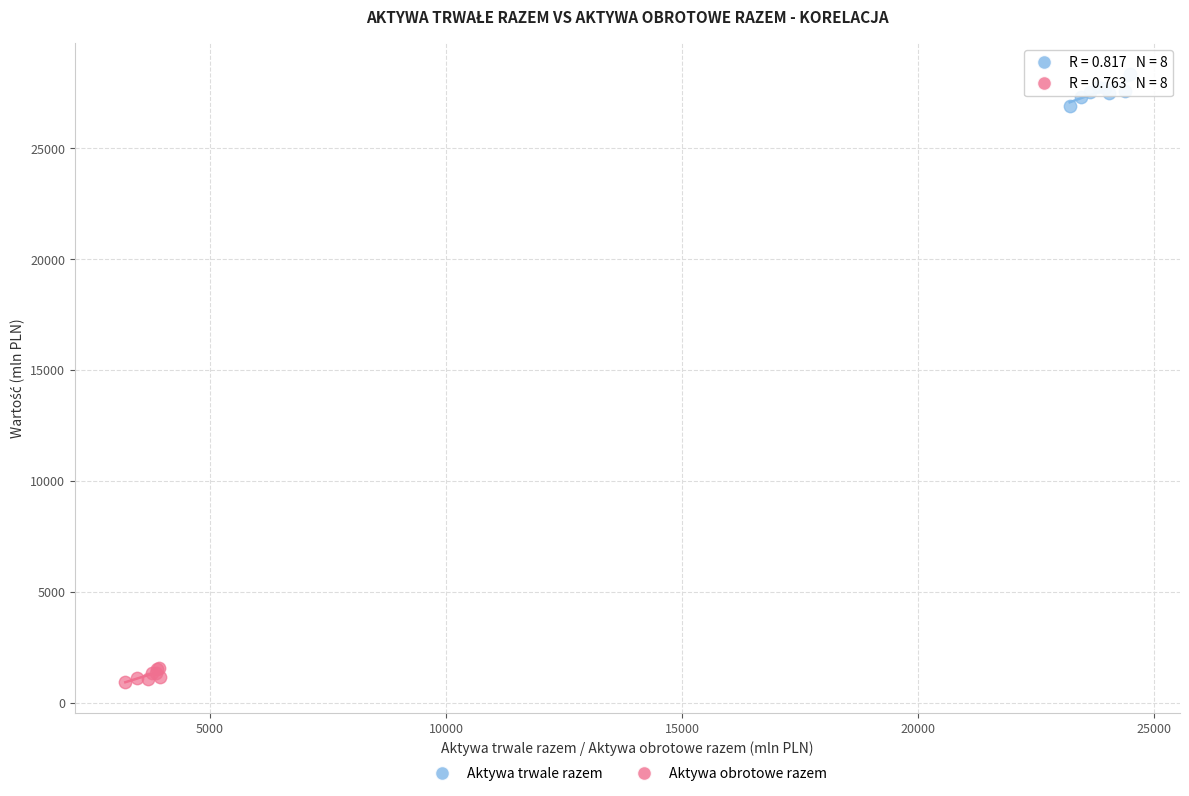

Which series reaches the maximum Y coordinate?

Aktywa trwale razem